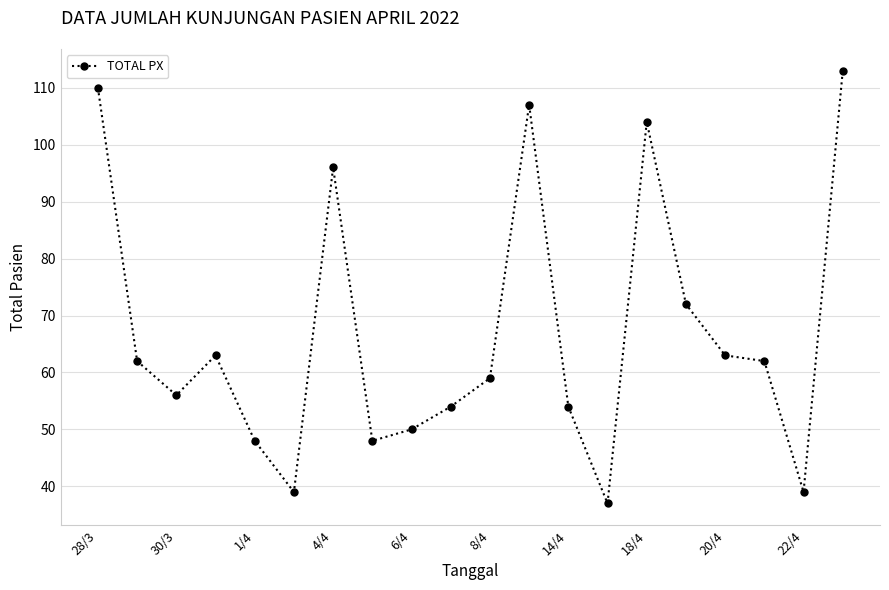

What is the difference between the second highest and minimum values?

73